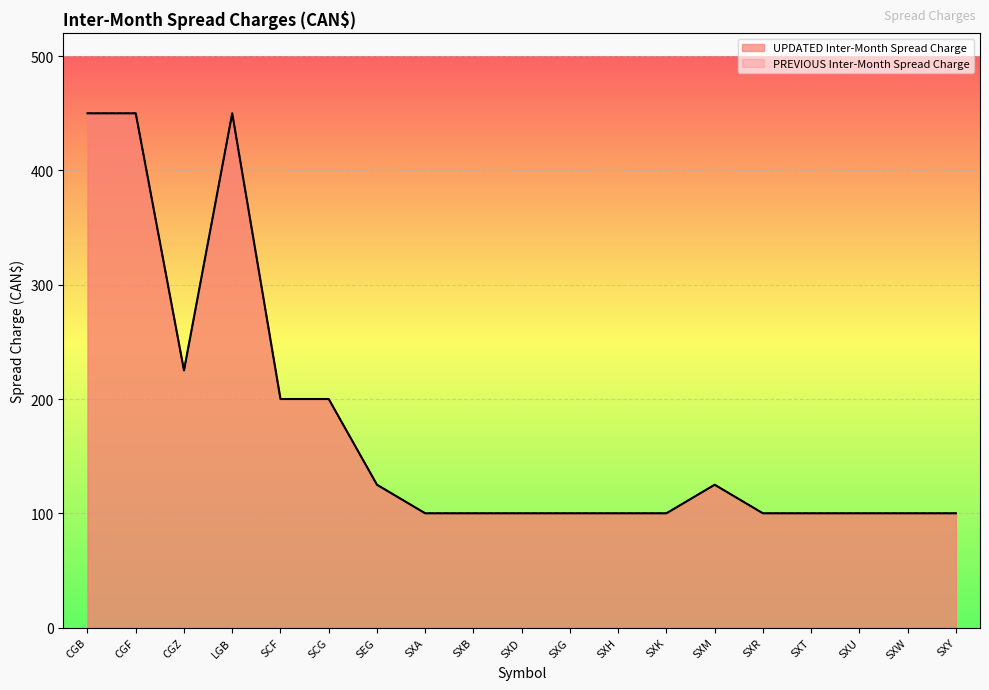

Reading left to right, transcribe all the data shown in this chart.

CGB=450	CGF=450	CGZ=225	LGB=450	SCF=200	SCG=200	SEG=125	SXA=100	SXB=100	SXD=100	SXG=100	SXH=100	SXK=100	SXM=125	SXR=100	SXT=100	SXU=100	SXW=100	SXY=100